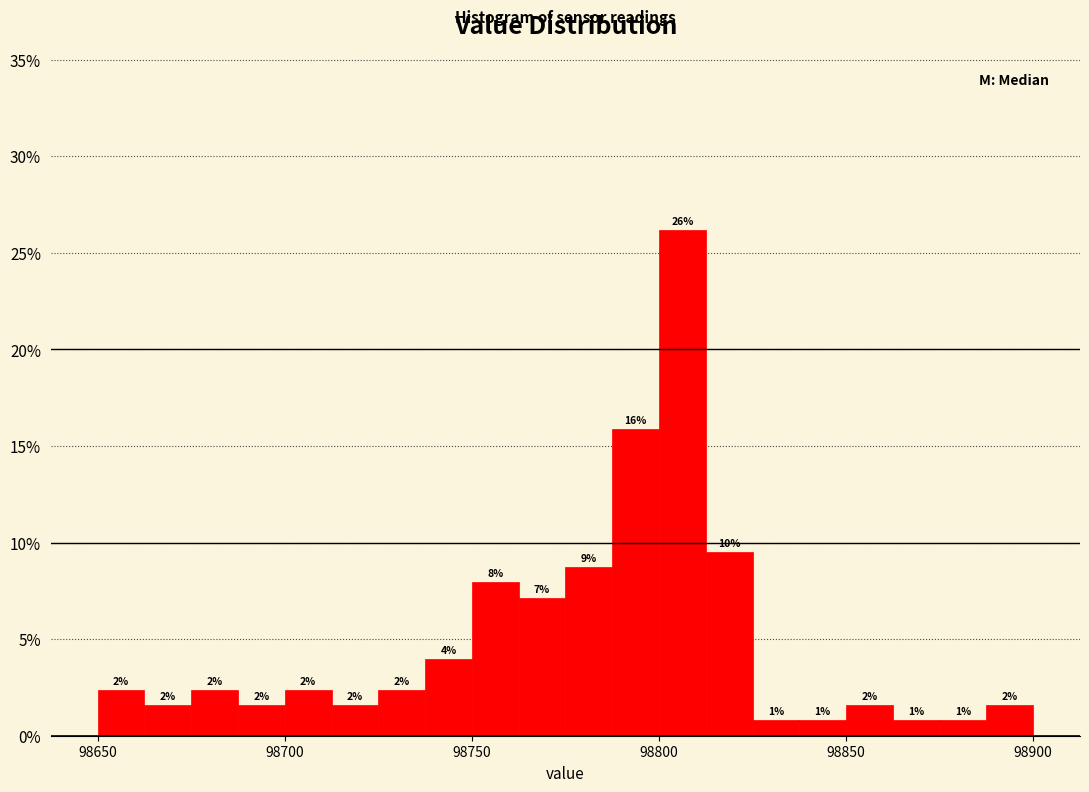

Around what value on the x-axis is the tallest bar? Give the approximate position of its centre, as read against the axis.

98805